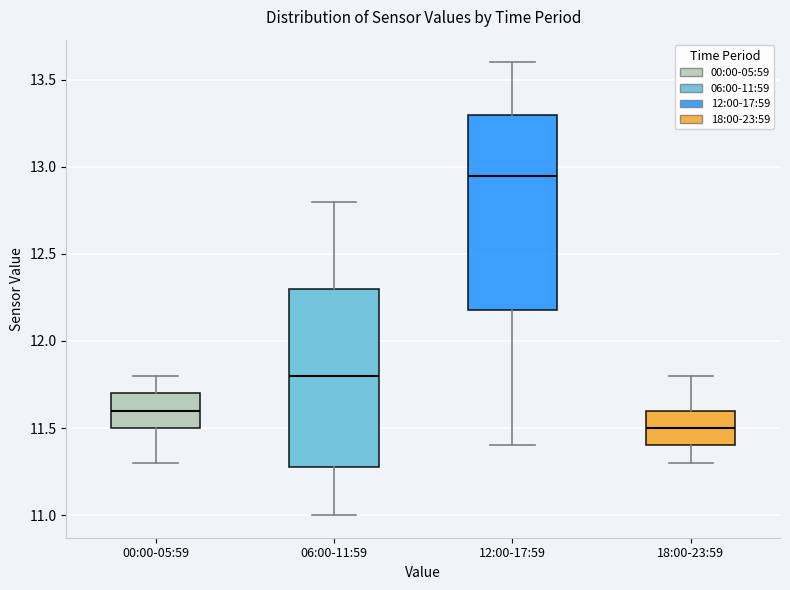

Which box's median line is the highest?

12:00-17:59